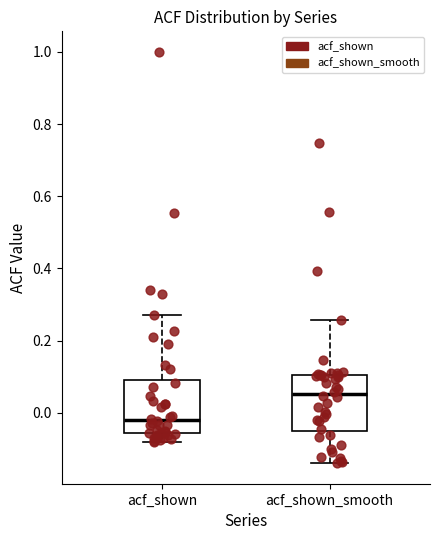

Where is the lower edge of the box for acf_shown on the y-axis? The values are not printed on the chart, so give them approximately, as read against the axis.

-0.06